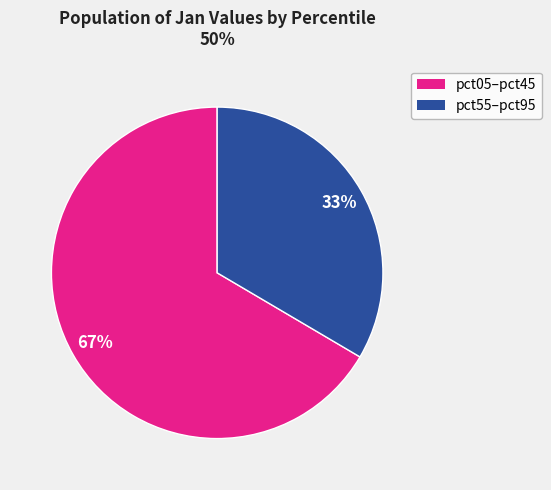

To the nearest percent, what is the average slice percentage?

50%